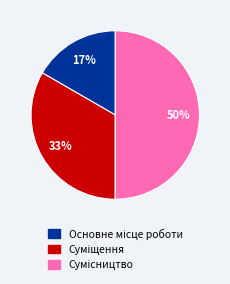

To the nearest percent, what is the average slice percentage?

33%